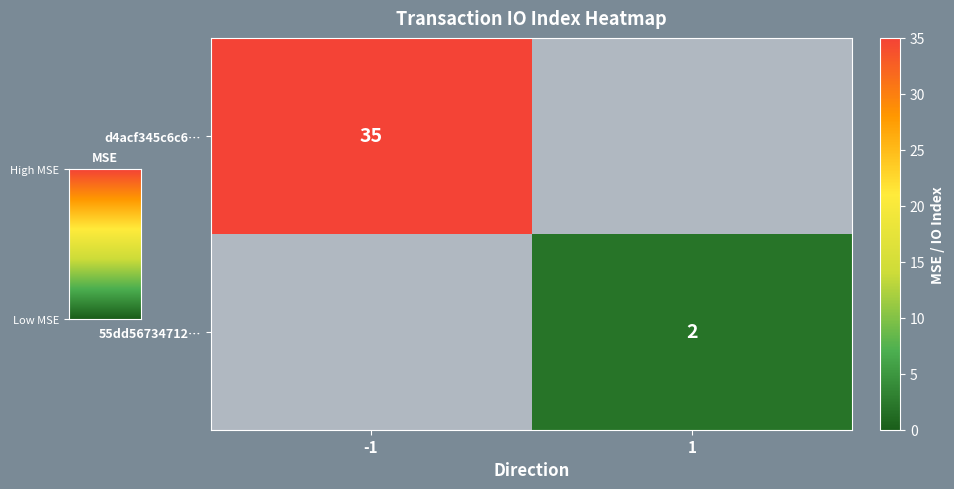

The value of d4acf345c6c6… at -1 is 13. True or false?

False